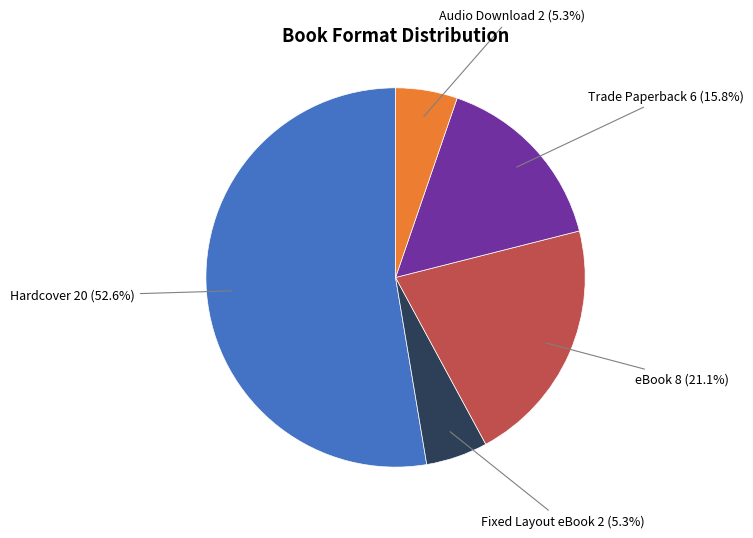

Which slice represents more than half of the pie?

Hardcover